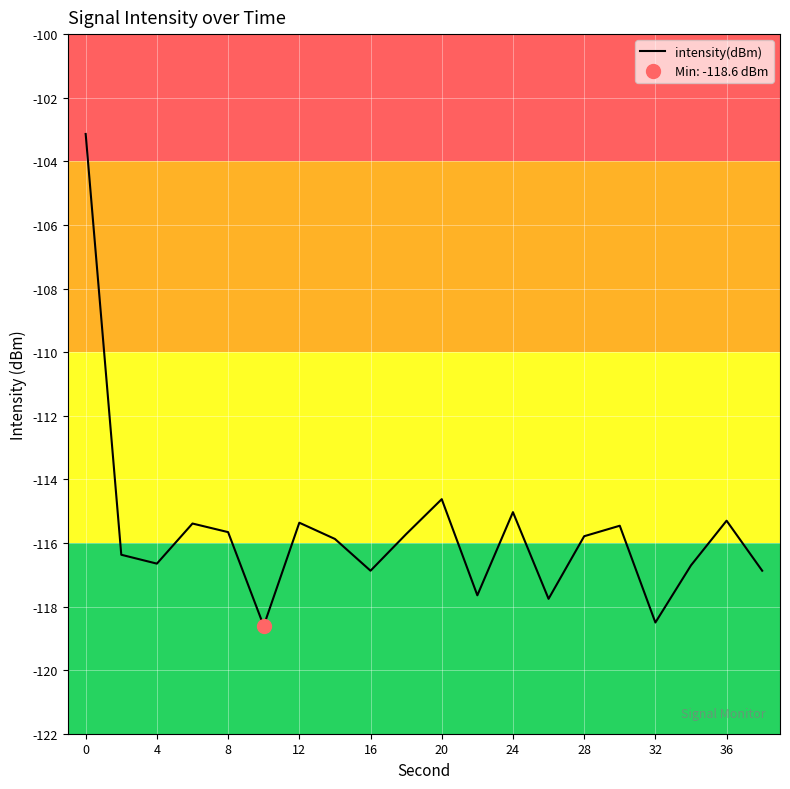

The intensity(dBm) series shows -33.1 at 36. True or false?

False